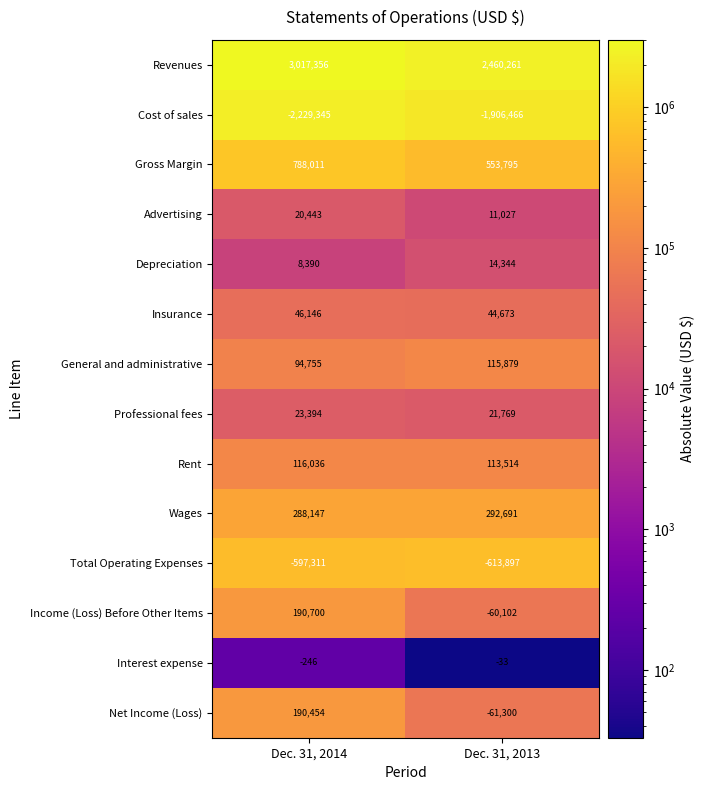

What is the difference between the highest and lowest values at Dec. 31, 2014?

5246701